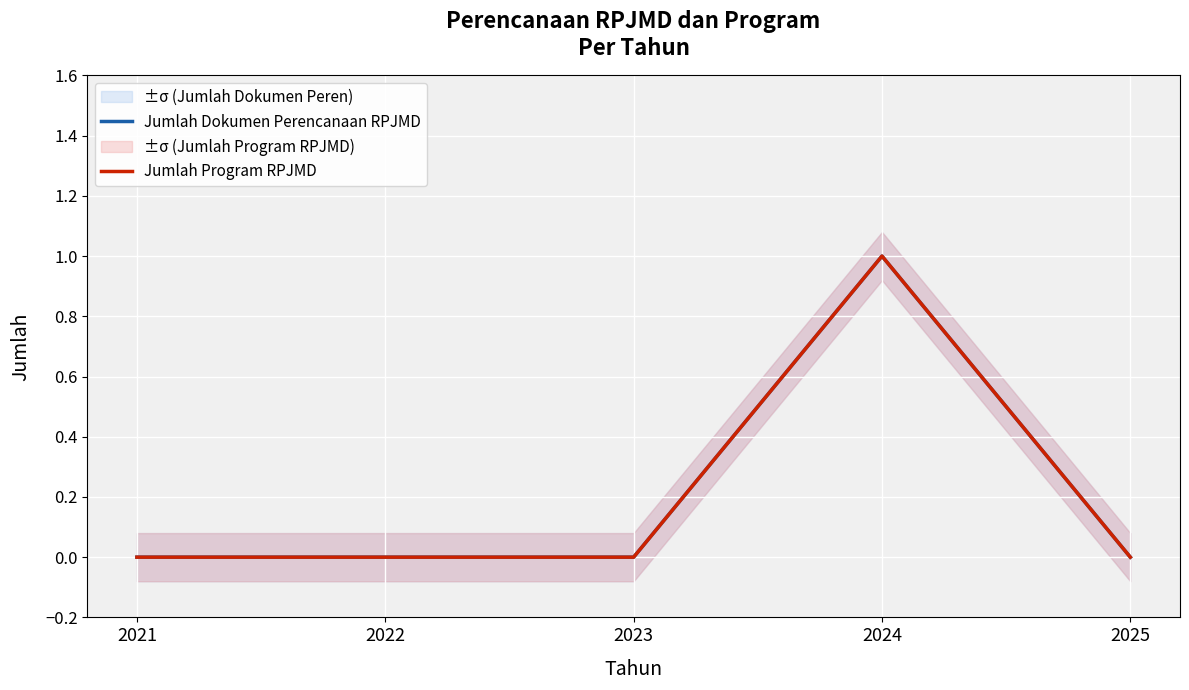

True or false: Jumlah Dokumen Perencanaan RPJMD and Jumlah Program RPJMD intersect in this chart.

False